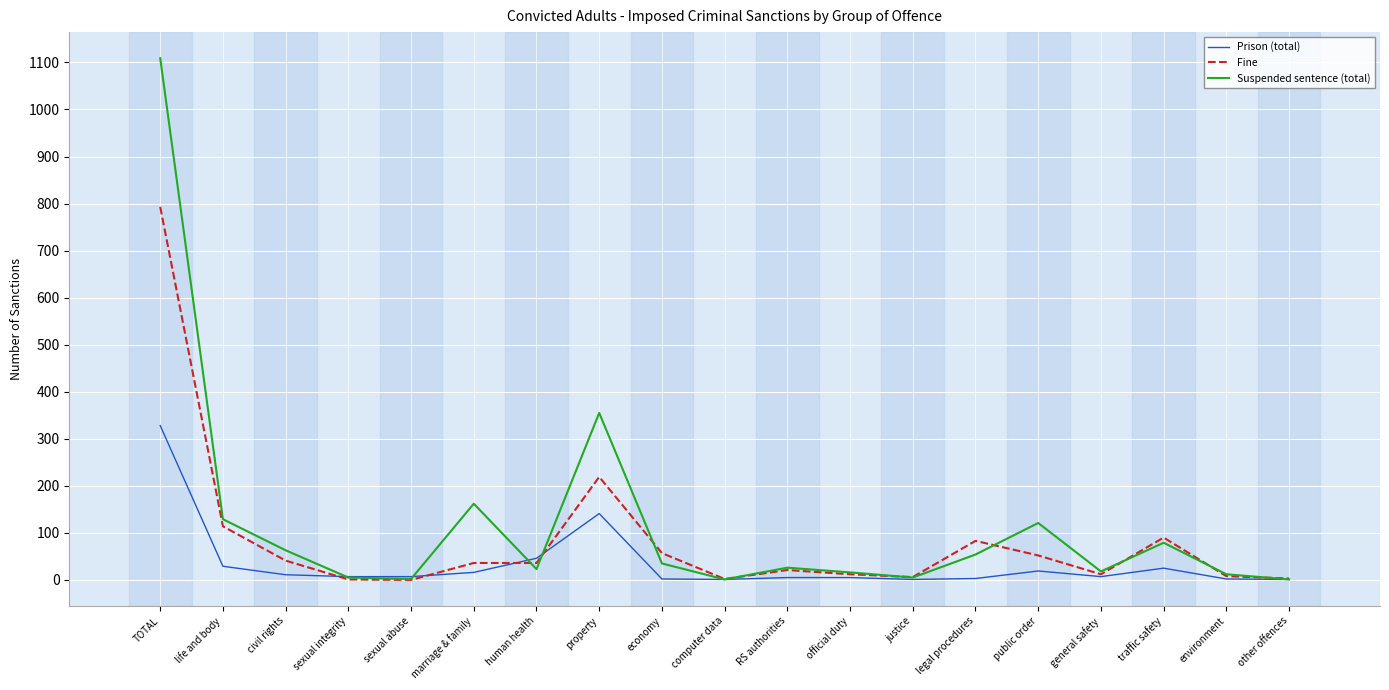

Rank the series by their maximum value, from lowest to highest.

Prison (total), Fine, Suspended sentence (total)